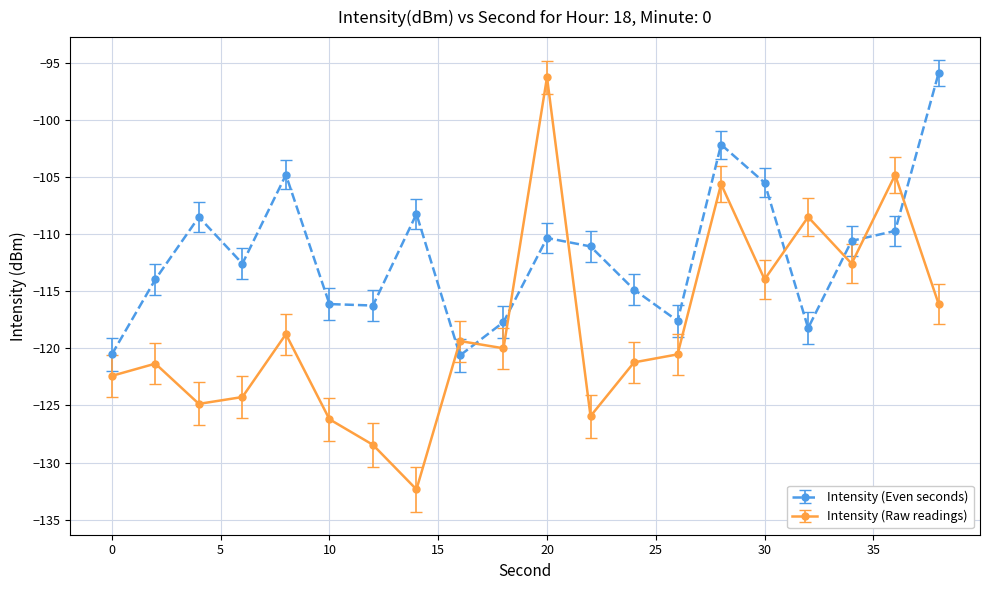

True or false: Intensity (Raw readings) has more than 0 interior local peaks.

True